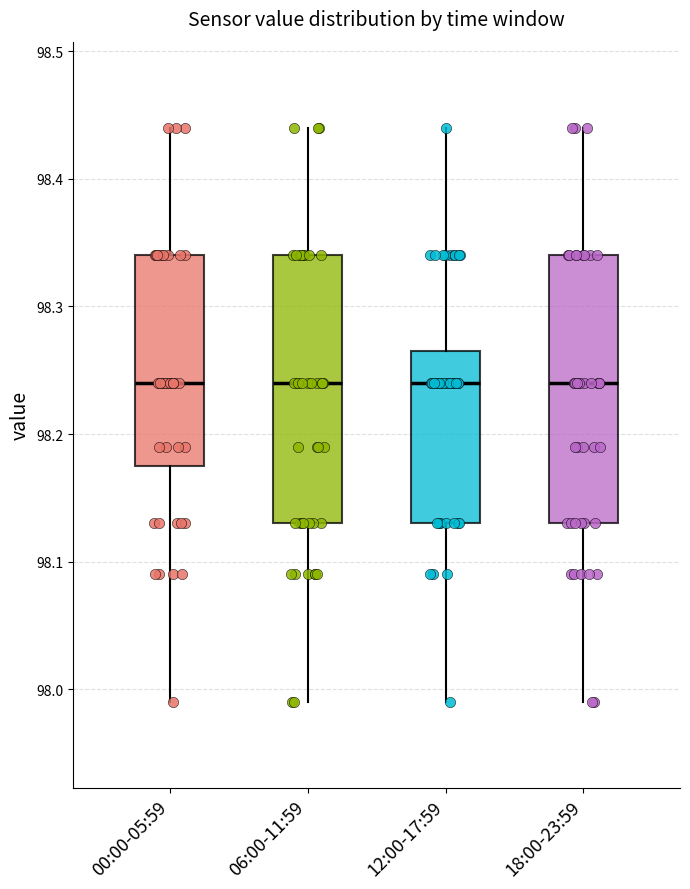

Reading left to right, read every box against the y-axis: the position of its median line, the range the box covers, and the ends of its whiskers. The values are not printed on the chart, so give them approximately, as read against the axis.

00:00-05:59: median 98.24, box 98.18 to 98.34, whiskers 97.99 to 98.44
06:00-11:59: median 98.24, box 98.13 to 98.34, whiskers 97.99 to 98.44
12:00-17:59: median 98.24, box 98.13 to 98.27, whiskers 97.99 to 98.44
18:00-23:59: median 98.24, box 98.13 to 98.34, whiskers 97.99 to 98.44